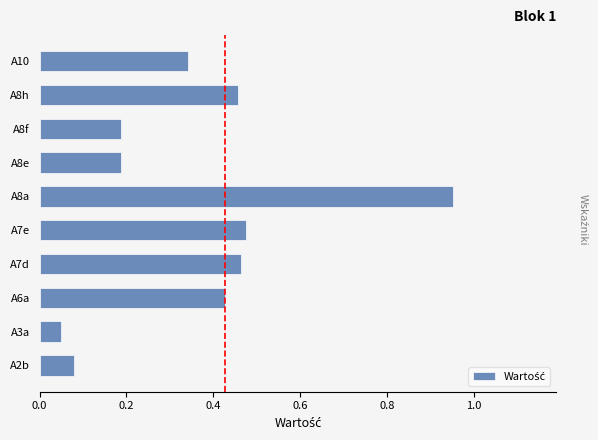

Is it true that the value at A8a is 0.2?

False